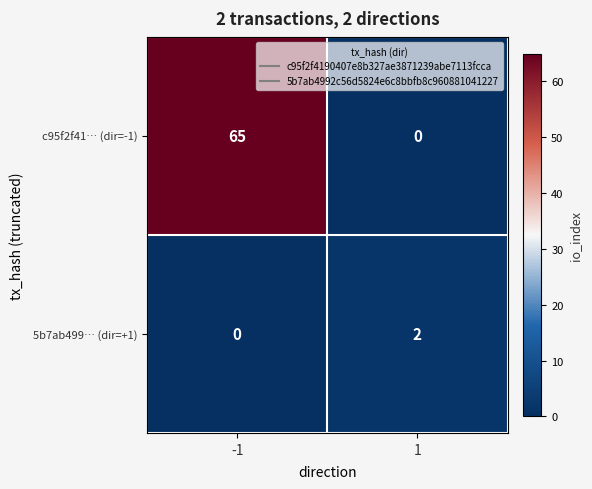

The 5b7ab499… (dir=+1) series shows 2 at 1. True or false?

True